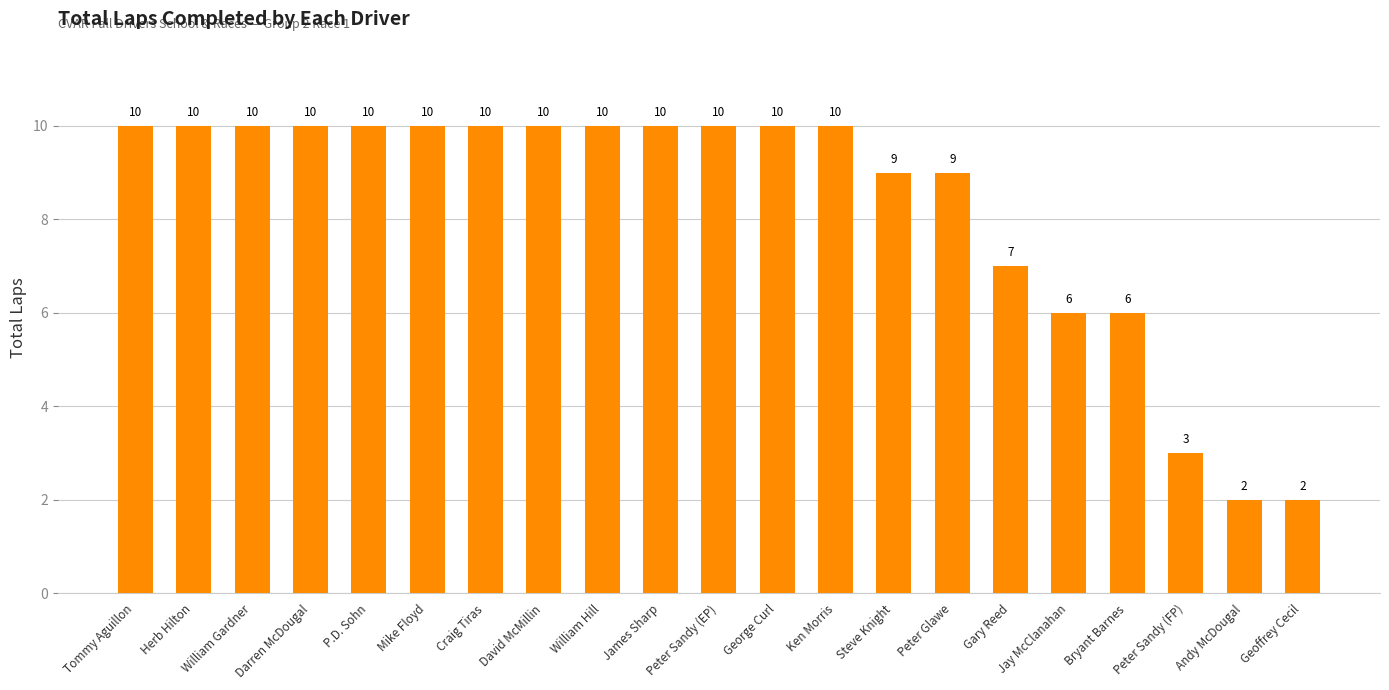

What is the maximum value shown in the chart?

10